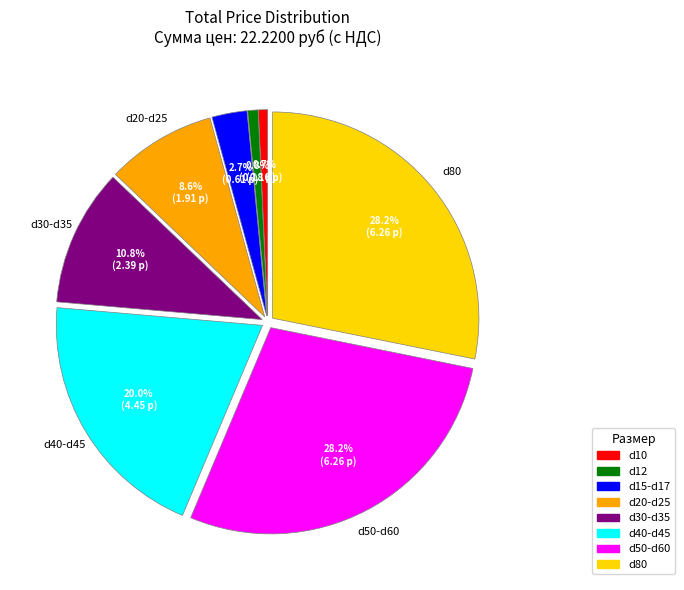

How many slices are in this pie chart?

8